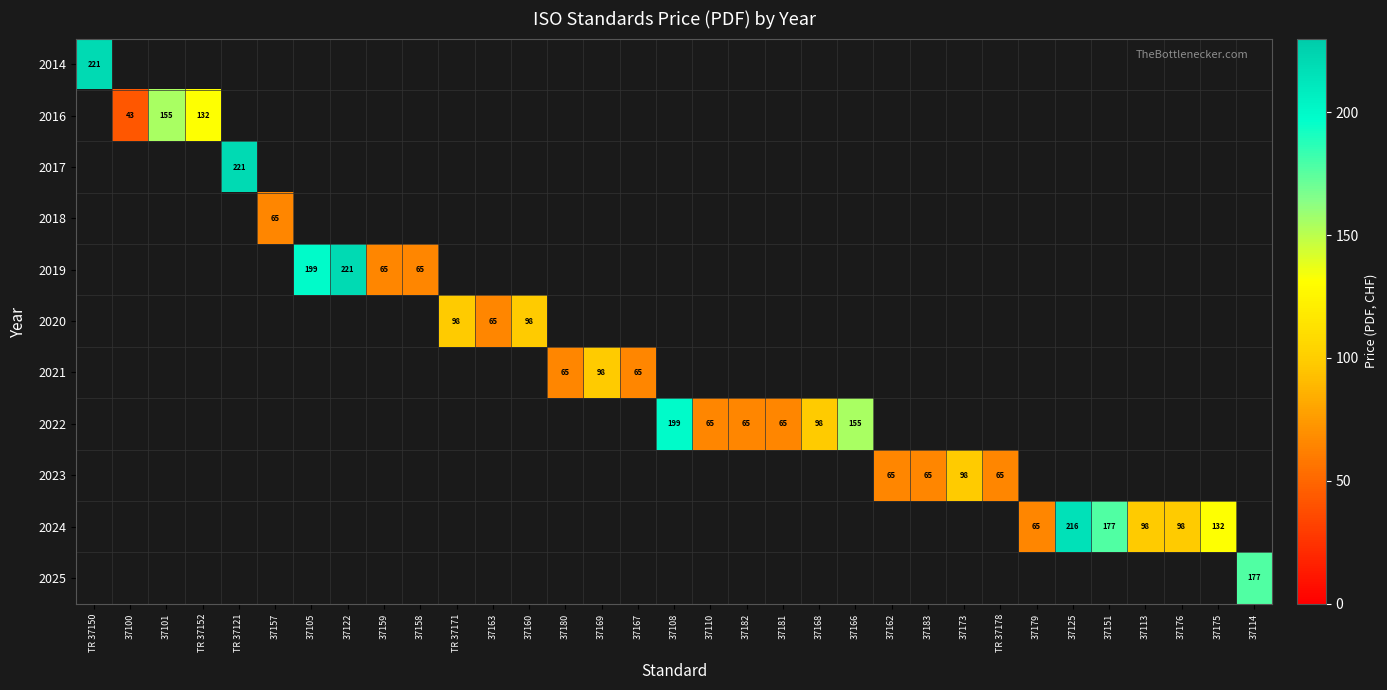

Is it true that 2022 equals 52.1 at 37108?

False